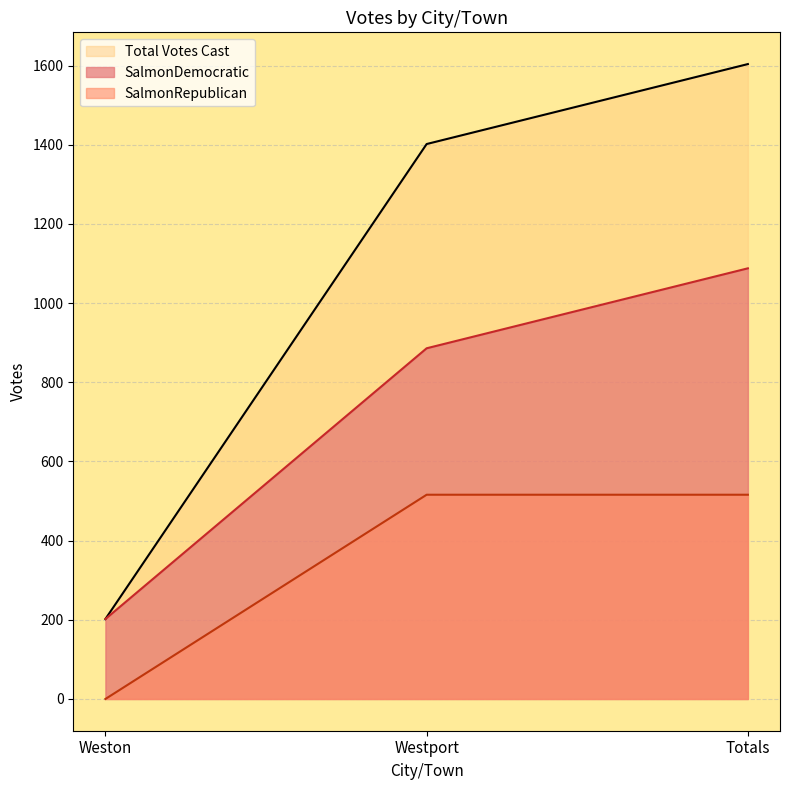

Which category has the lowest value in the Total Votes Cast series?

Weston